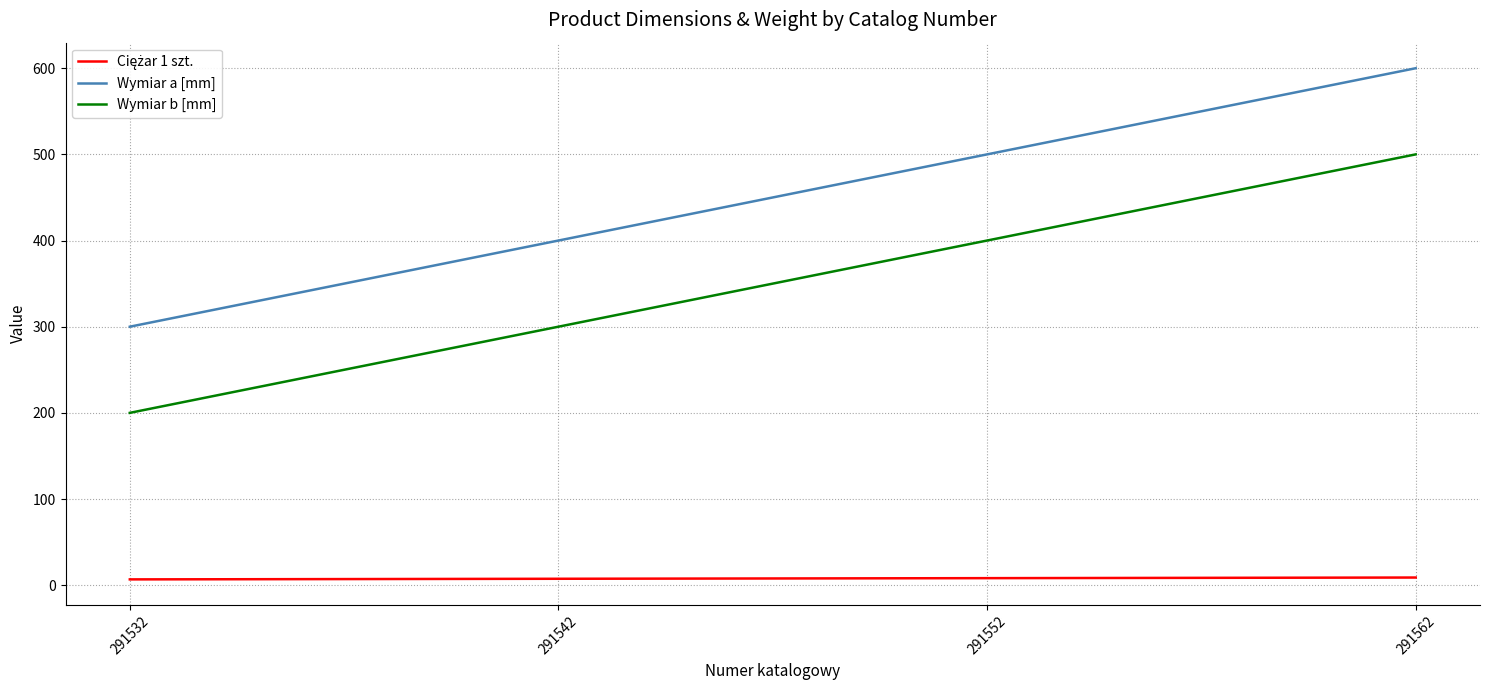

Is it true that Wymiar a [mm] equals 1042.8 at 291562?

False